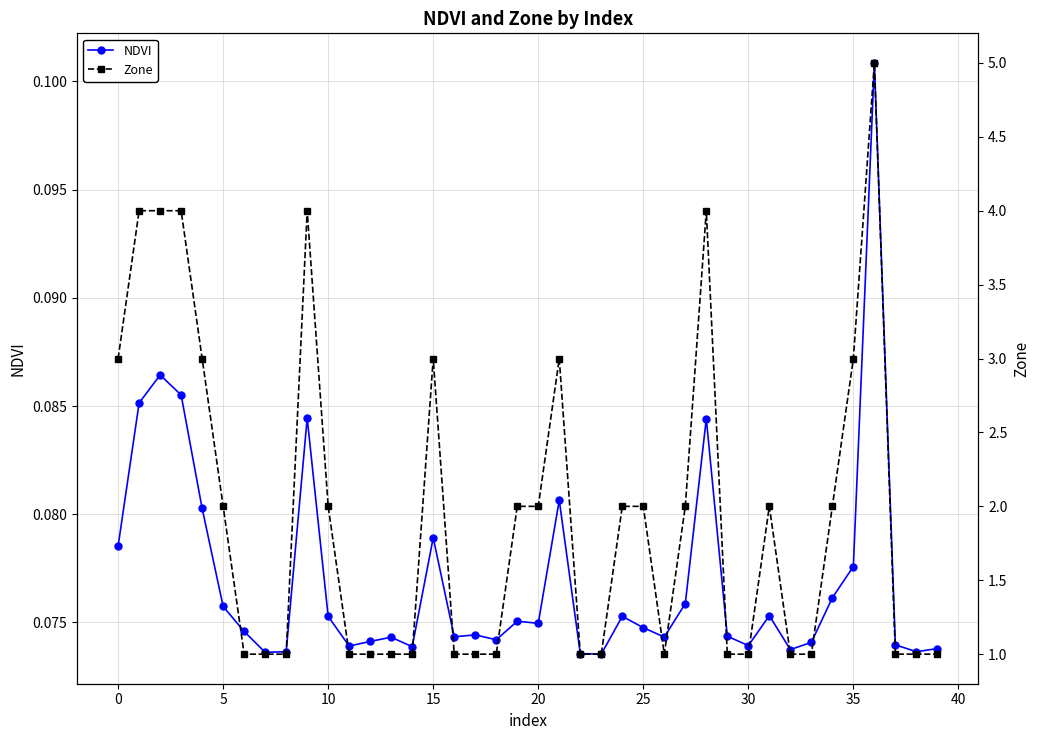

Which series has the widest spread of values?

Zone